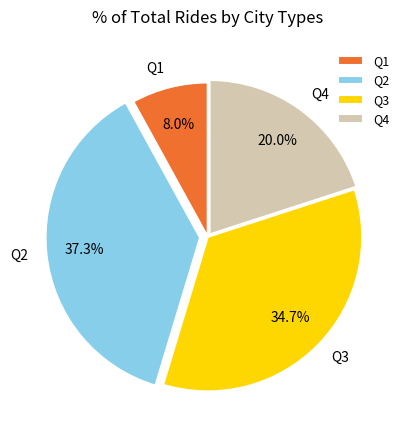

How many slices are in this pie chart?

4